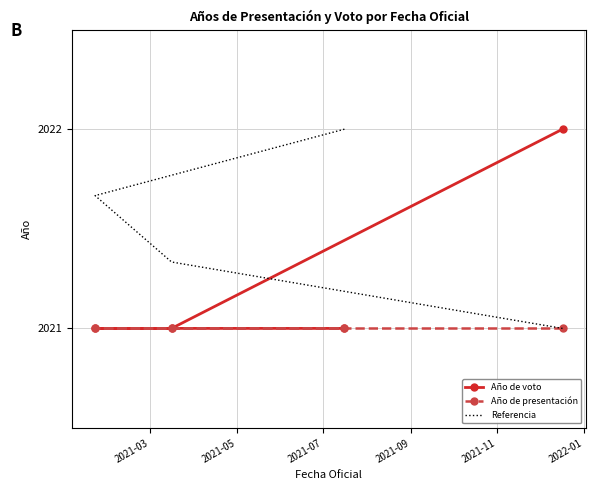

The value of Año de presentación at 2021-09 is 1243.1. True or false?

False